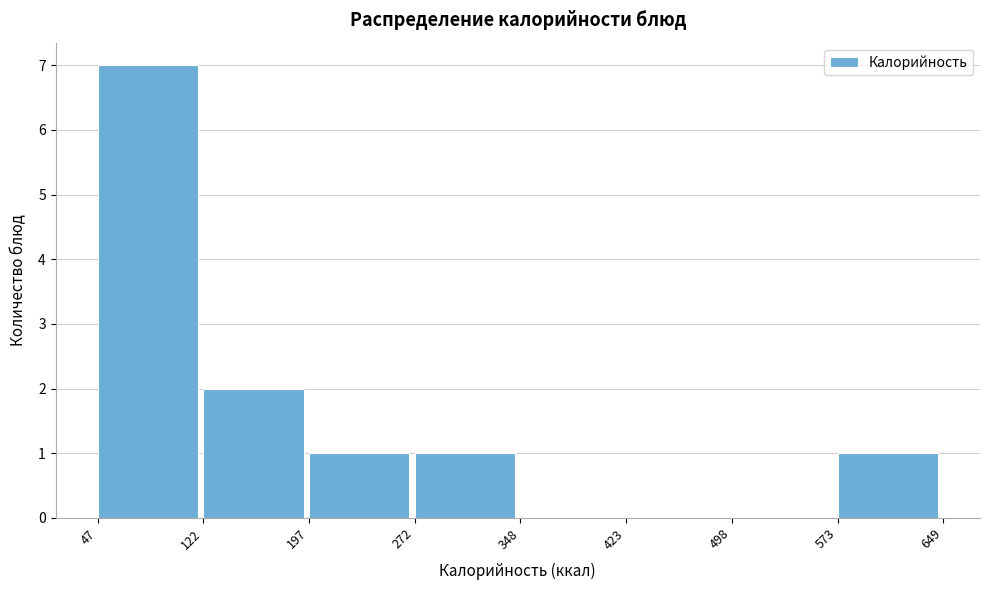

Reading left to right, list every bar in this chart as the range it spans on the x-axis followed by its height. The values are not printed on the chart, so give them approximately, as read against the axis.

47 to 122: 7
122 to 197: 2
197 to 272: 1
272 to 348: 1
348 to 423: 0
423 to 498: 0
498 to 573: 0
573 to 649: 1